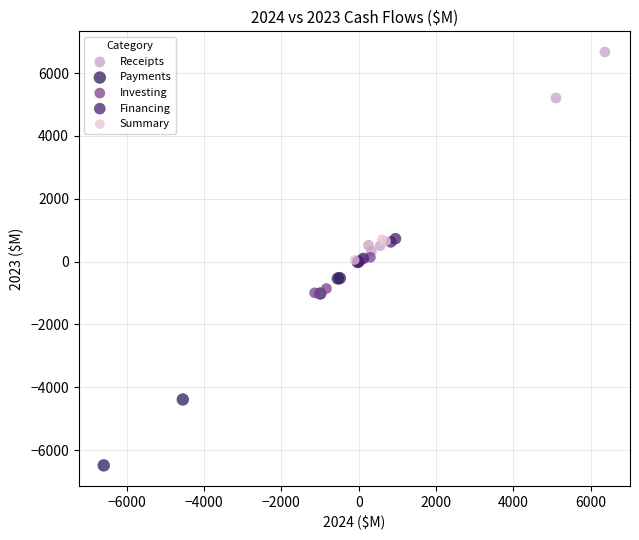

What are all the series names shown in the legend?

Receipts, Payments, Investing, Financing, Summary